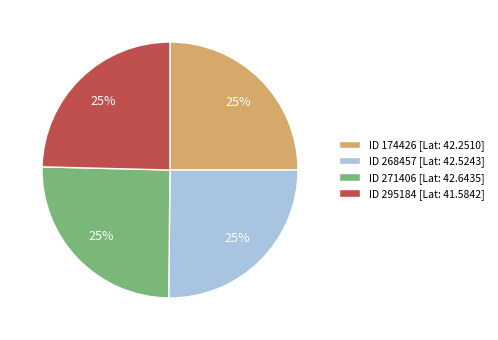

What percentage is the ID 174426 [Lat: 42.2510] slice, to the nearest percent?

25%